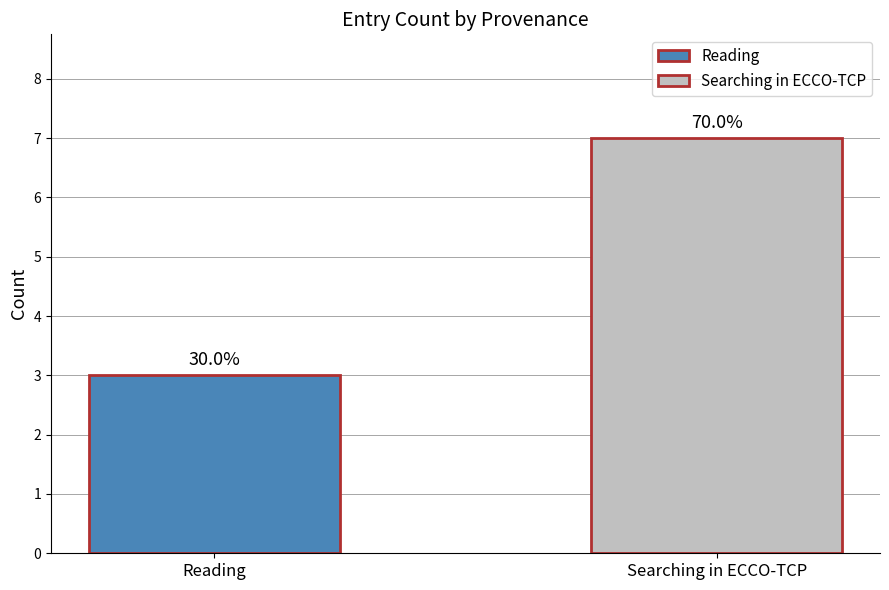

Reading left to right, extract all data points from this chart.

Reading=3	Searching in ECCO-TCP=7